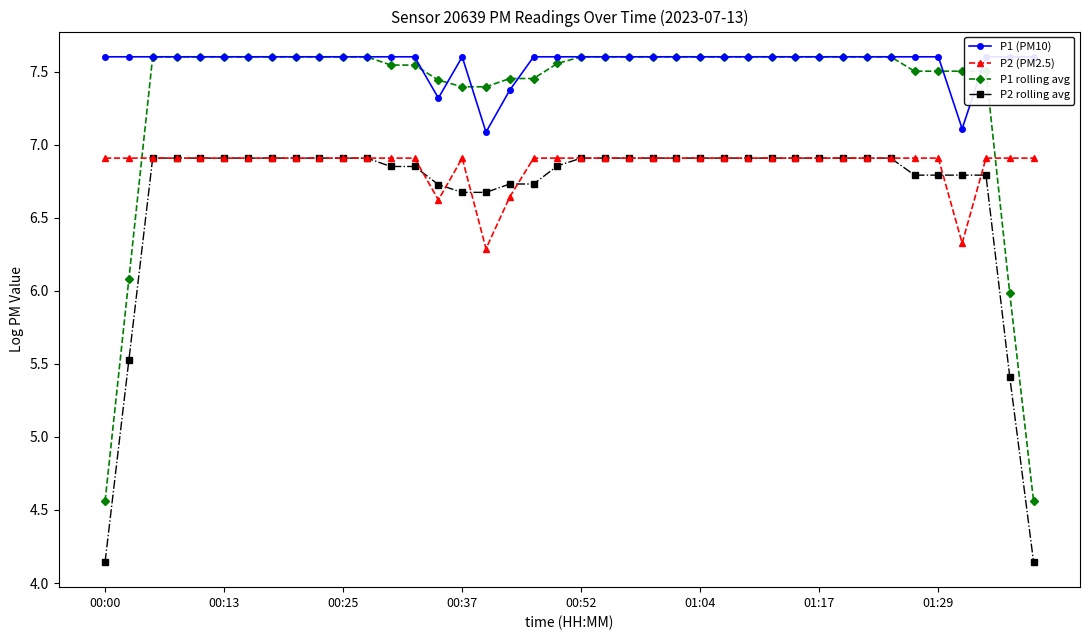

What is the difference between the maximum and second lowest values in the P2 (PM2.5) series?

0.6